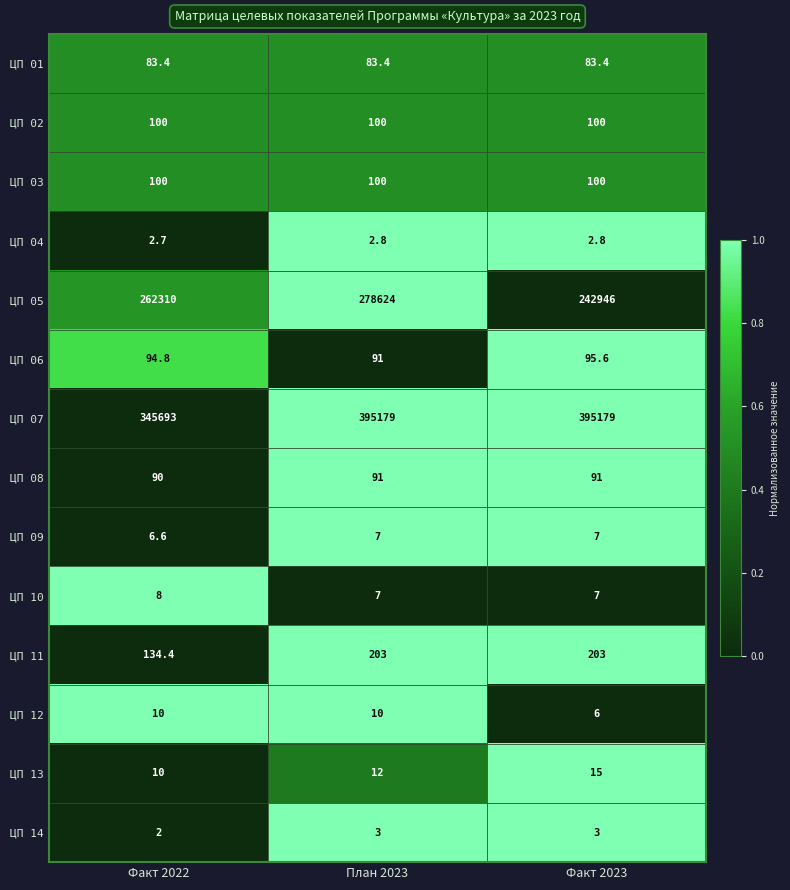

What is the sum of the ЦП 04 values at Факт 2022 and План 2023?

5.5